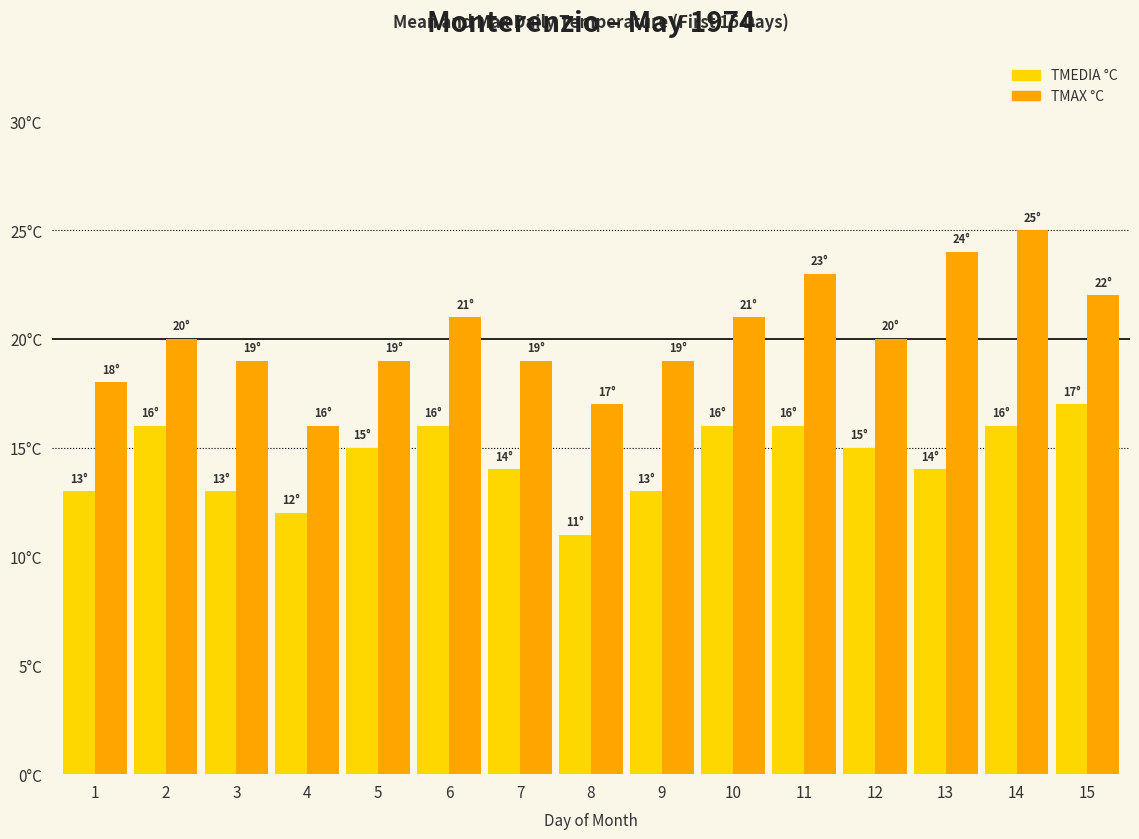

What are all the series names shown in the legend?

TMEDIA °C, TMAX °C